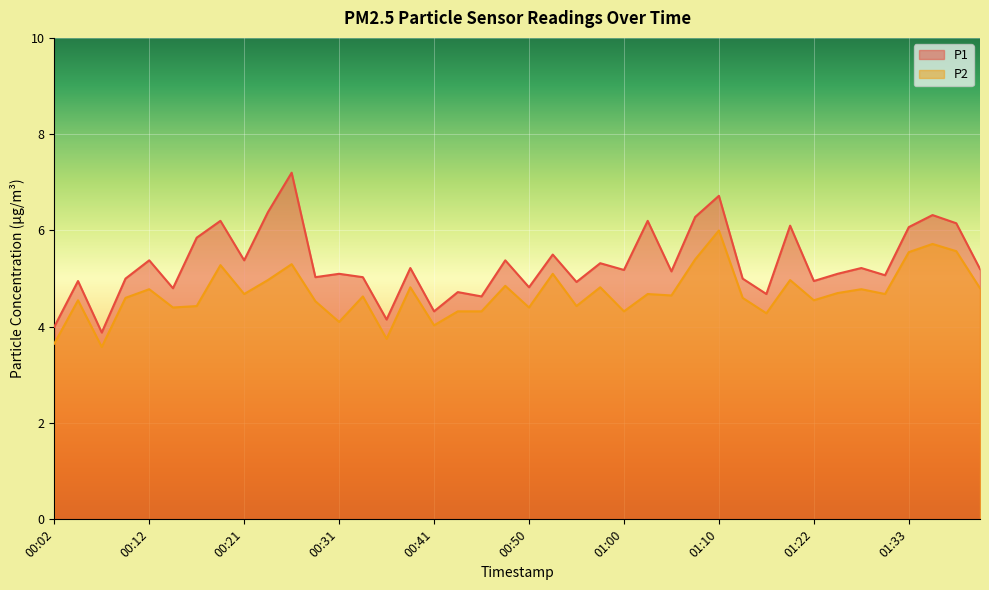

True or false: P2 and P1 intersect in this chart.

False